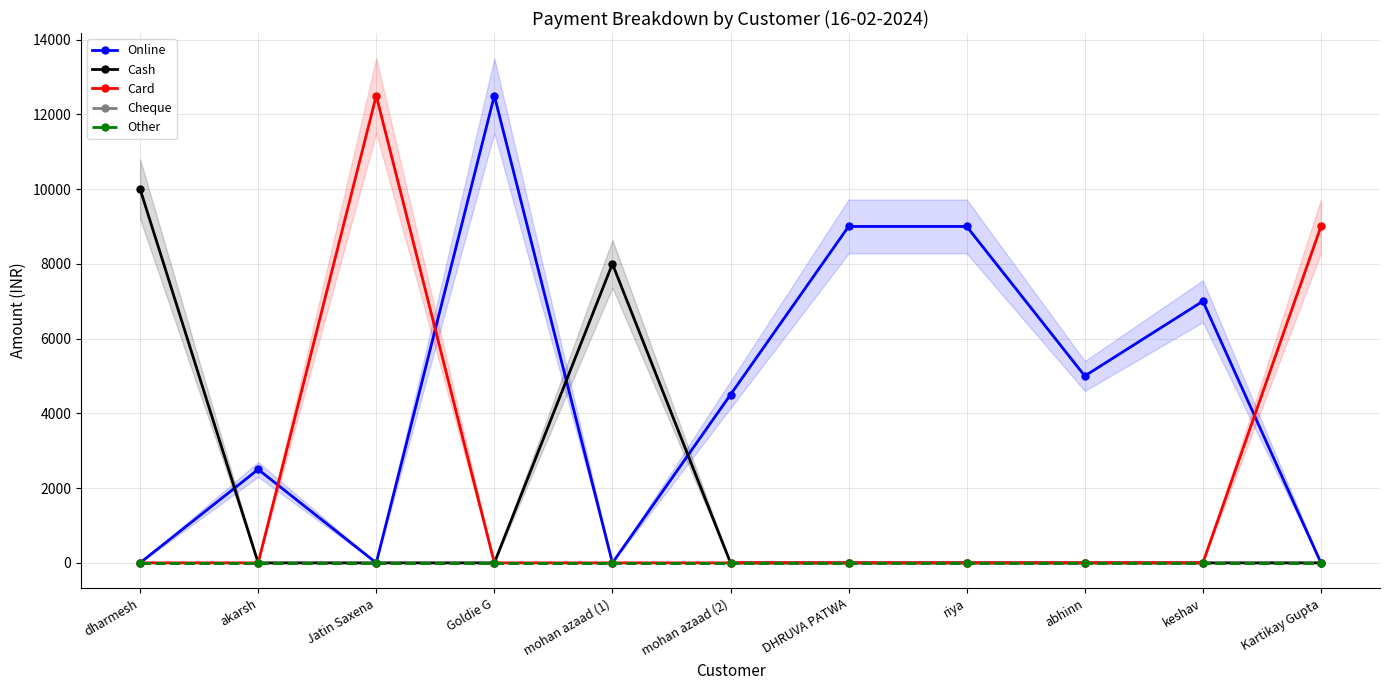

Is the value of Other at keshav greater than the value of Cash at riya?

No